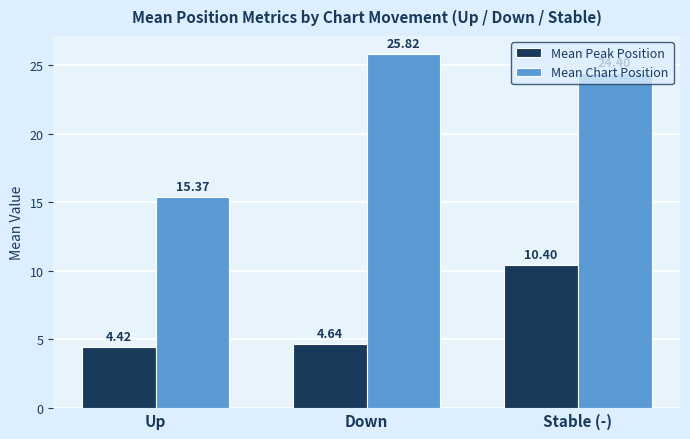

Rank the series at Up from lowest to highest value.

Mean Peak Position, Mean Chart Position